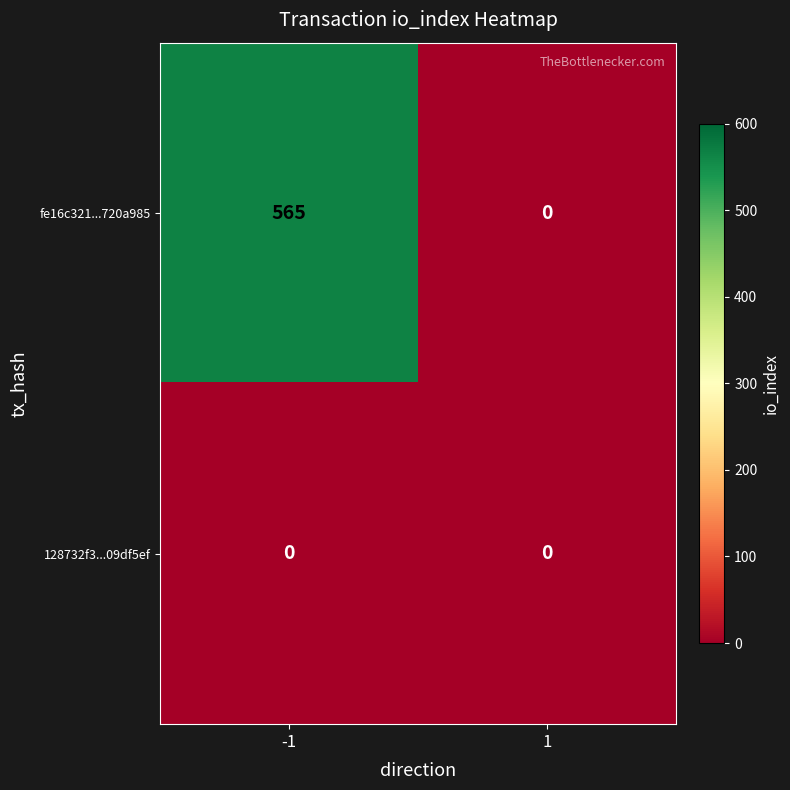

List the series in order of their peak value, highest first.

fe16c321...720a985, 128732f3...09df5ef